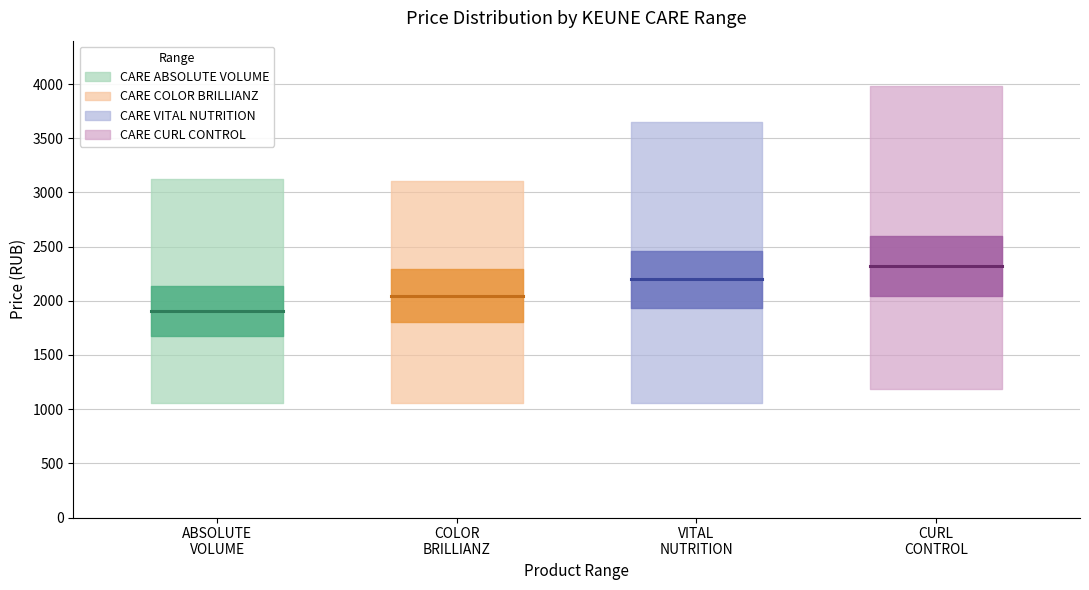

Which series changed the most between ABSOLUTE
VOLUME and COLOR
BRILLIANZ?

CARE ABSOLUTE VOLUME (mean)